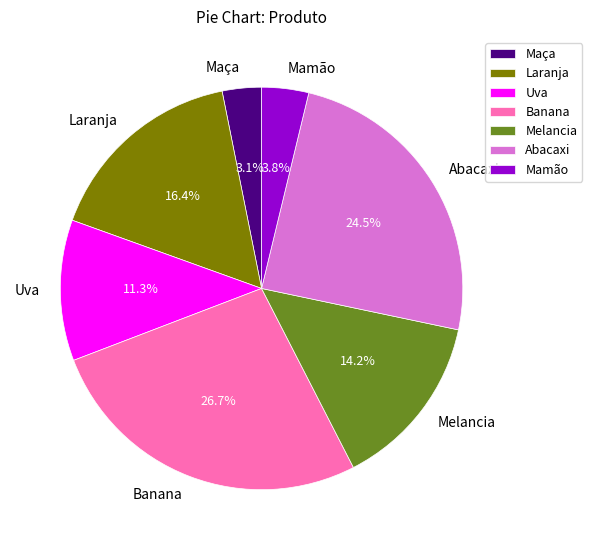

To the nearest percent, what is the difference between the largest and smallest slice percentages?

24%